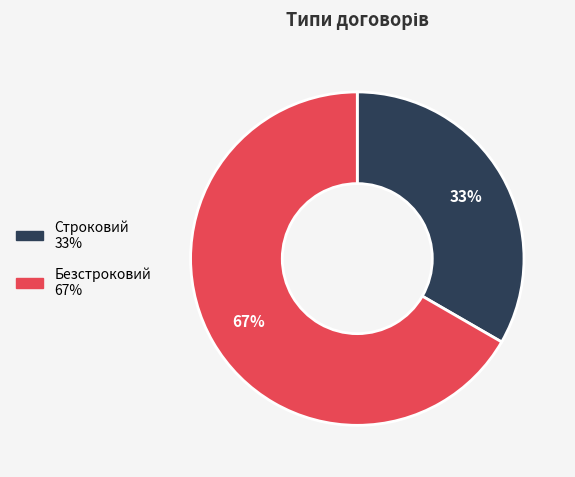

Rank the categories by value from highest to lowest.

Безстроковий, Строковий